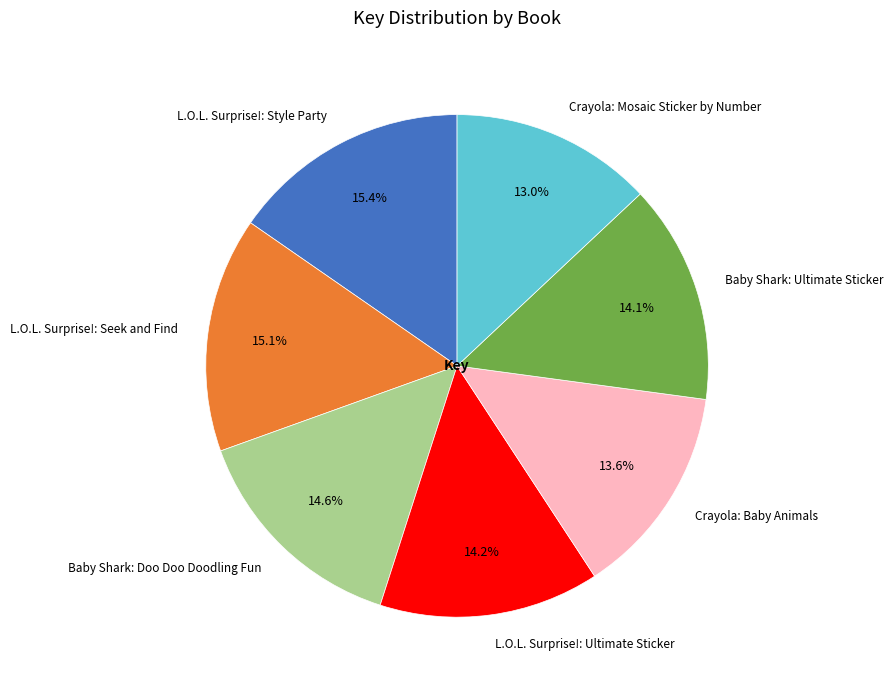

What is the smallest slice in the pie chart?

Crayola: Mosaic Sticker by Number